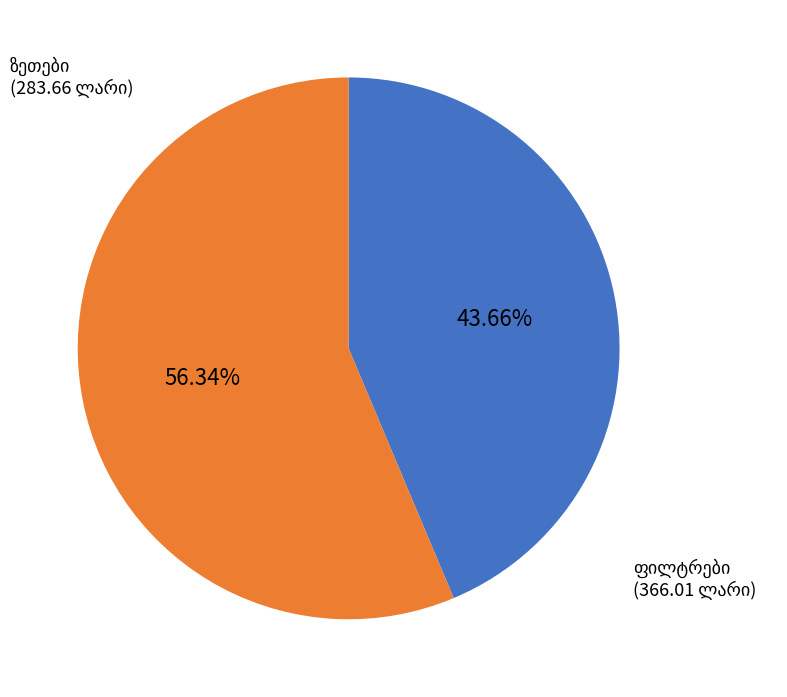

Does any single category account for the majority?

Yes